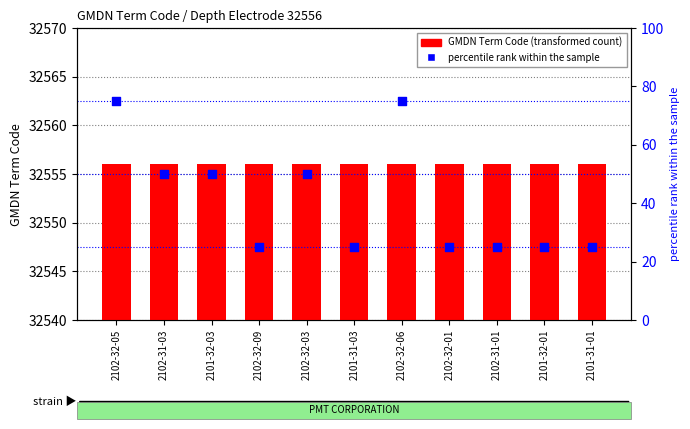

At which category is the sum across all series the highest?

2102-32-05